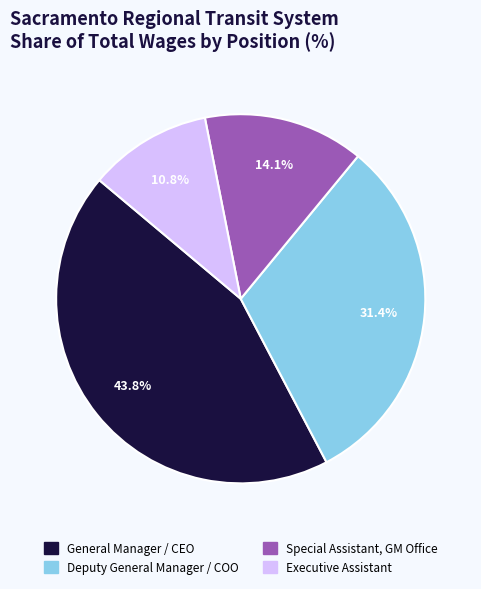

Is the sum of Executive Assistant and Deputy General Manager / COO greater than half?

No